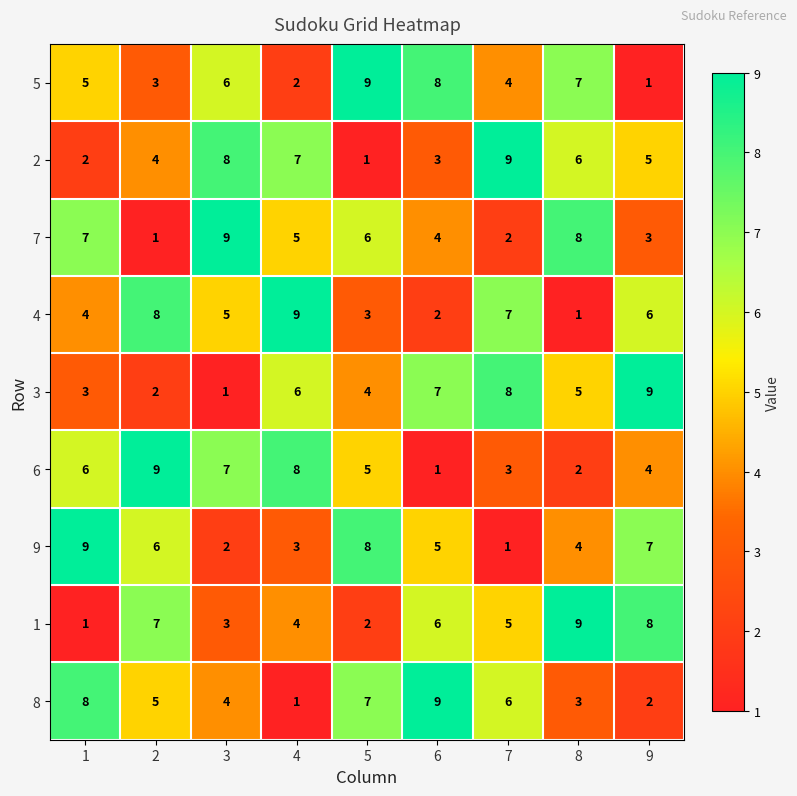

What is the spread (max minus min) of values at 3?

8